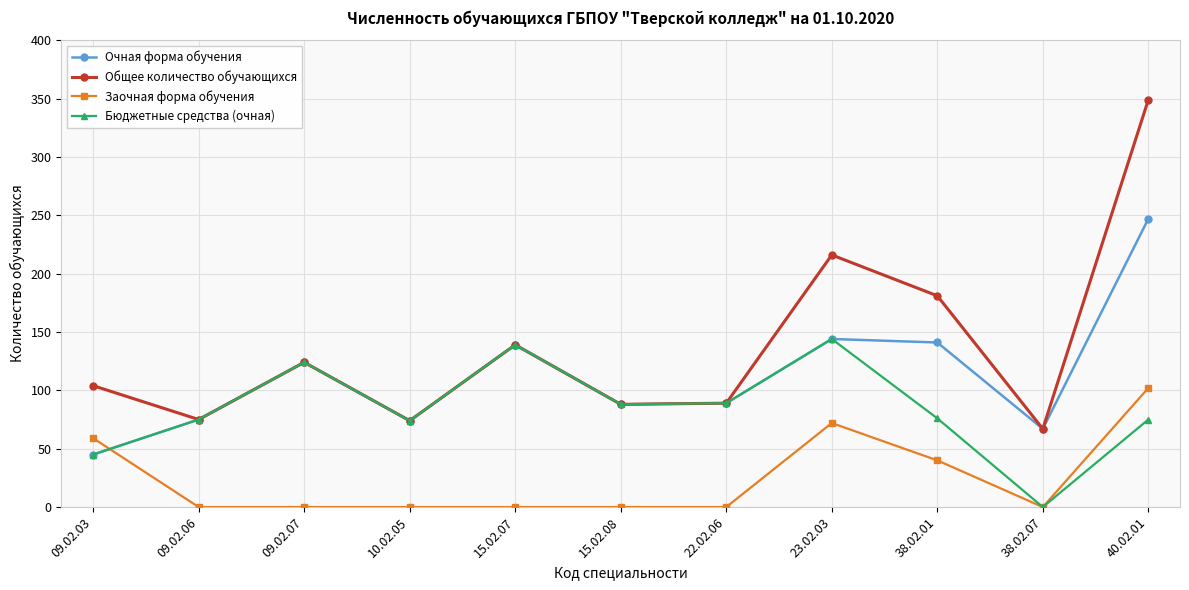

List the series in order of their peak value, highest first.

Общее количество обучающихся, Очная форма обучения, Бюджетные средства (очная), Заочная форма обучения